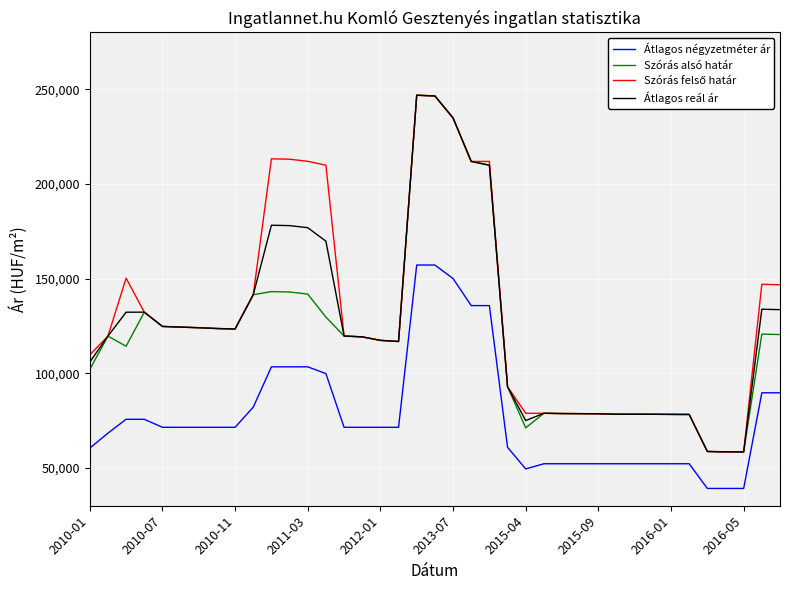

What is the lowest value of the Szórás alsó határ series?

58440